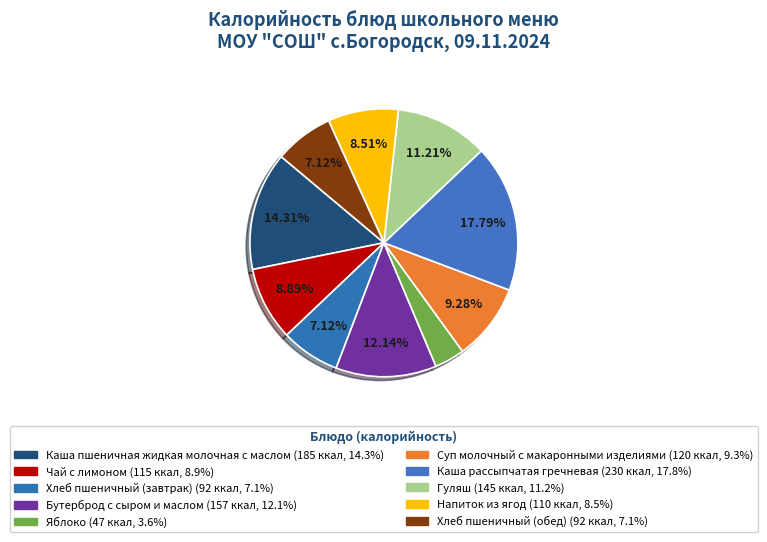

Rank the categories by value from highest to lowest.

Каша рассыпчатая гречневая, Каша пшеничная жидкая молочная с маслом, Бутерброд с сыром и маслом, Гуляш, Суп молочный с макаронными изделиями, Чай с лимоном, Напиток из ягод, Хлеб пшеничный (завтрак), Хлеб пшеничный (обед), Яблоко